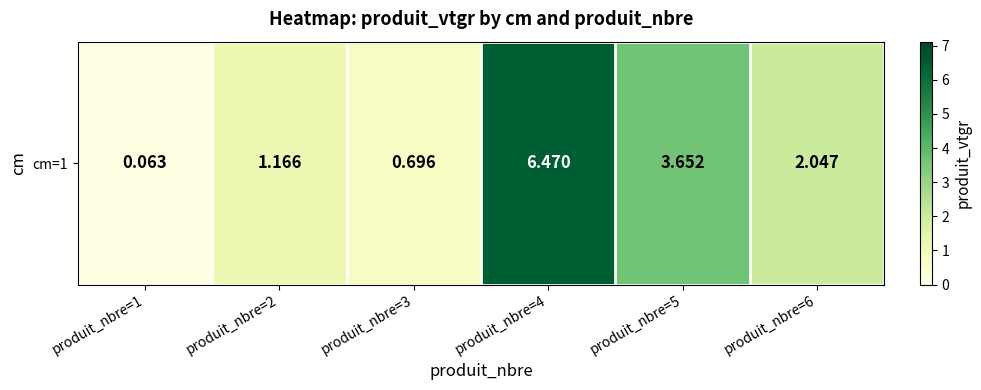

Reading left to right, transcribe all the data shown in this chart.

produit_nbre=1=0.1	produit_nbre=2=1.2	produit_nbre=3=0.7	produit_nbre=4=6.5	produit_nbre=5=3.7	produit_nbre=6=2.0